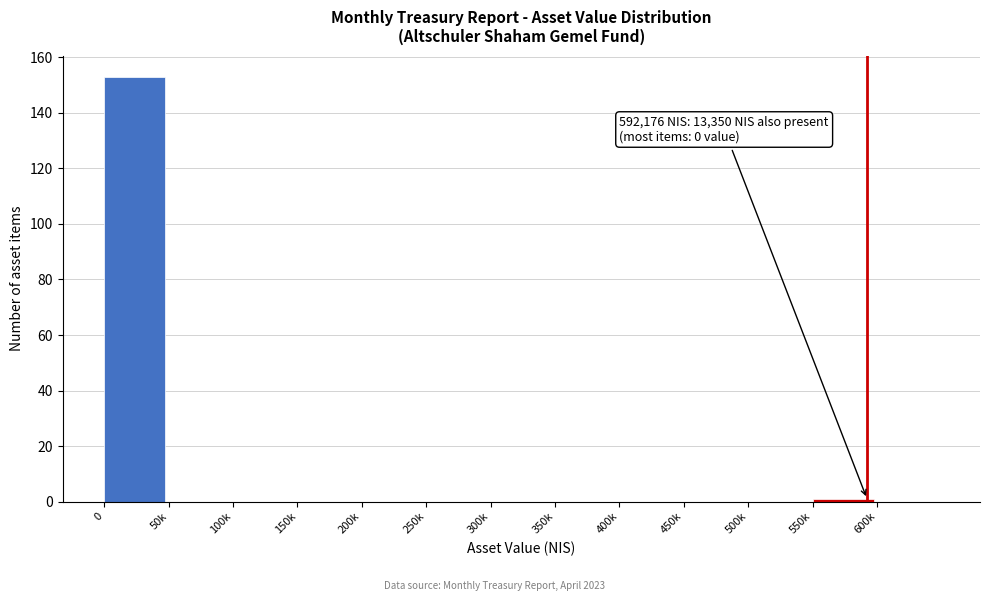

Reading left to right, list all the values displayed in this chart.

0=153	50k=0	100k=0	150k=0	200k=0	250k=0	300k=0	350k=0	400k=0	450k=0	500k=0	550k=1	600k=0